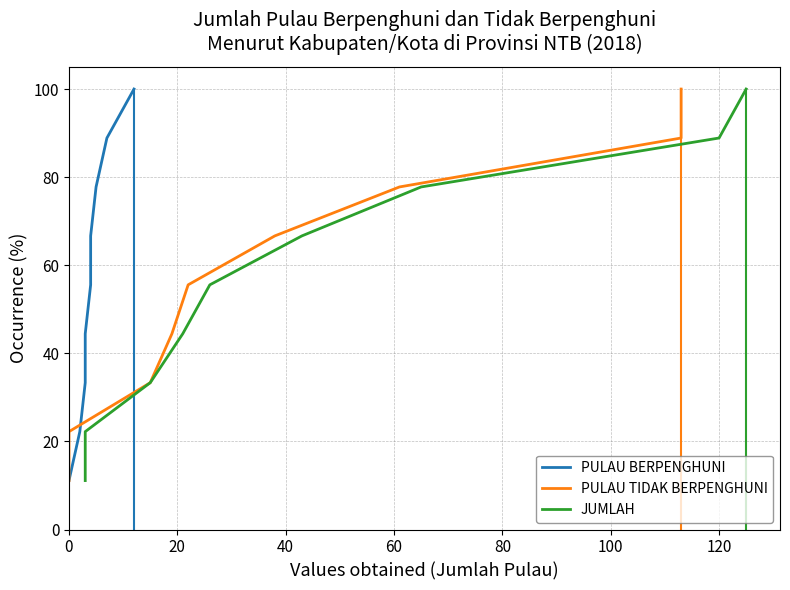

Does the chart display data point markers on the line(s)?

No